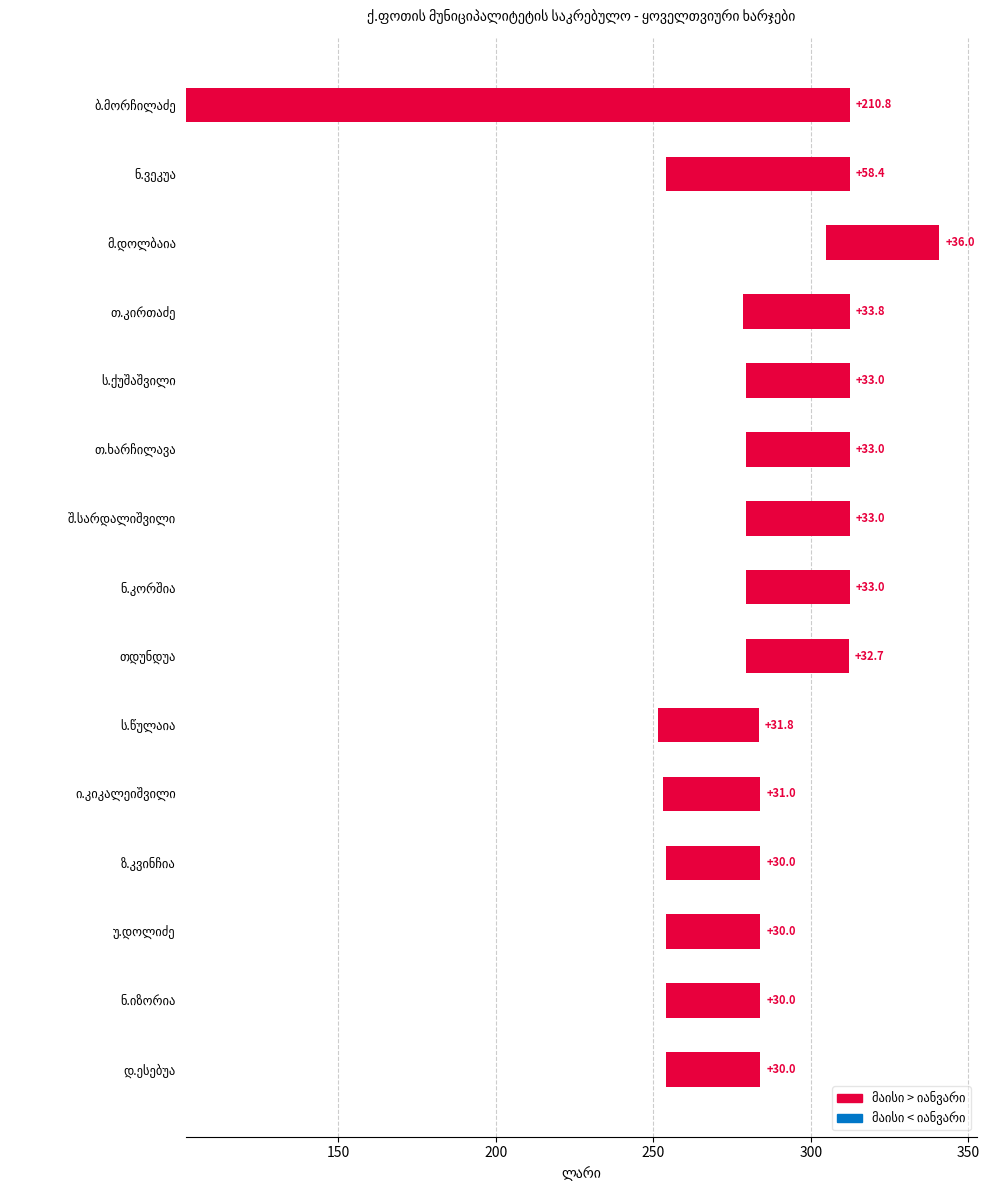

What is the difference between the maximum and minimum values in the იანვარი series?

203.2